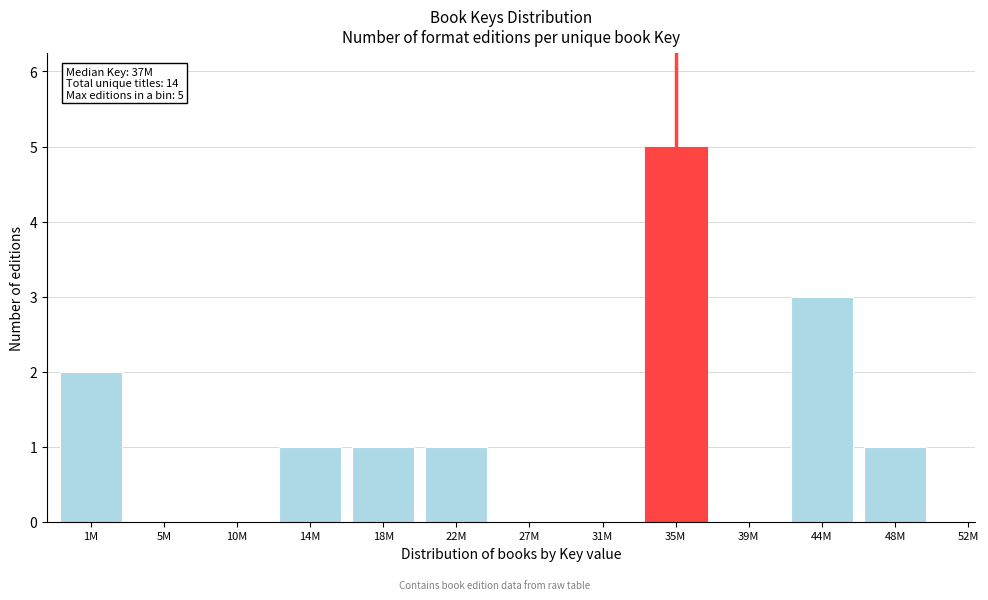

Reading left to right, list all the values displayed in this chart.

1M=2	5M=0	10M=0	14M=1	18M=1	22M=1	27M=0	31M=0	35M=5	39M=0	44M=3	48M=1